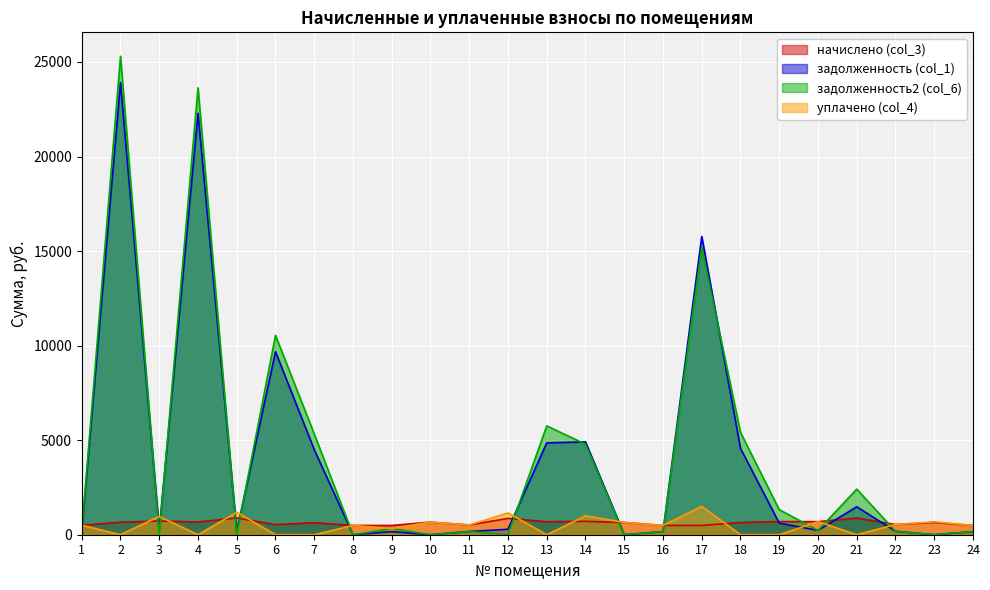

True or false: уплачено (col_4) has more than 0 points higher than both neighbors.

True